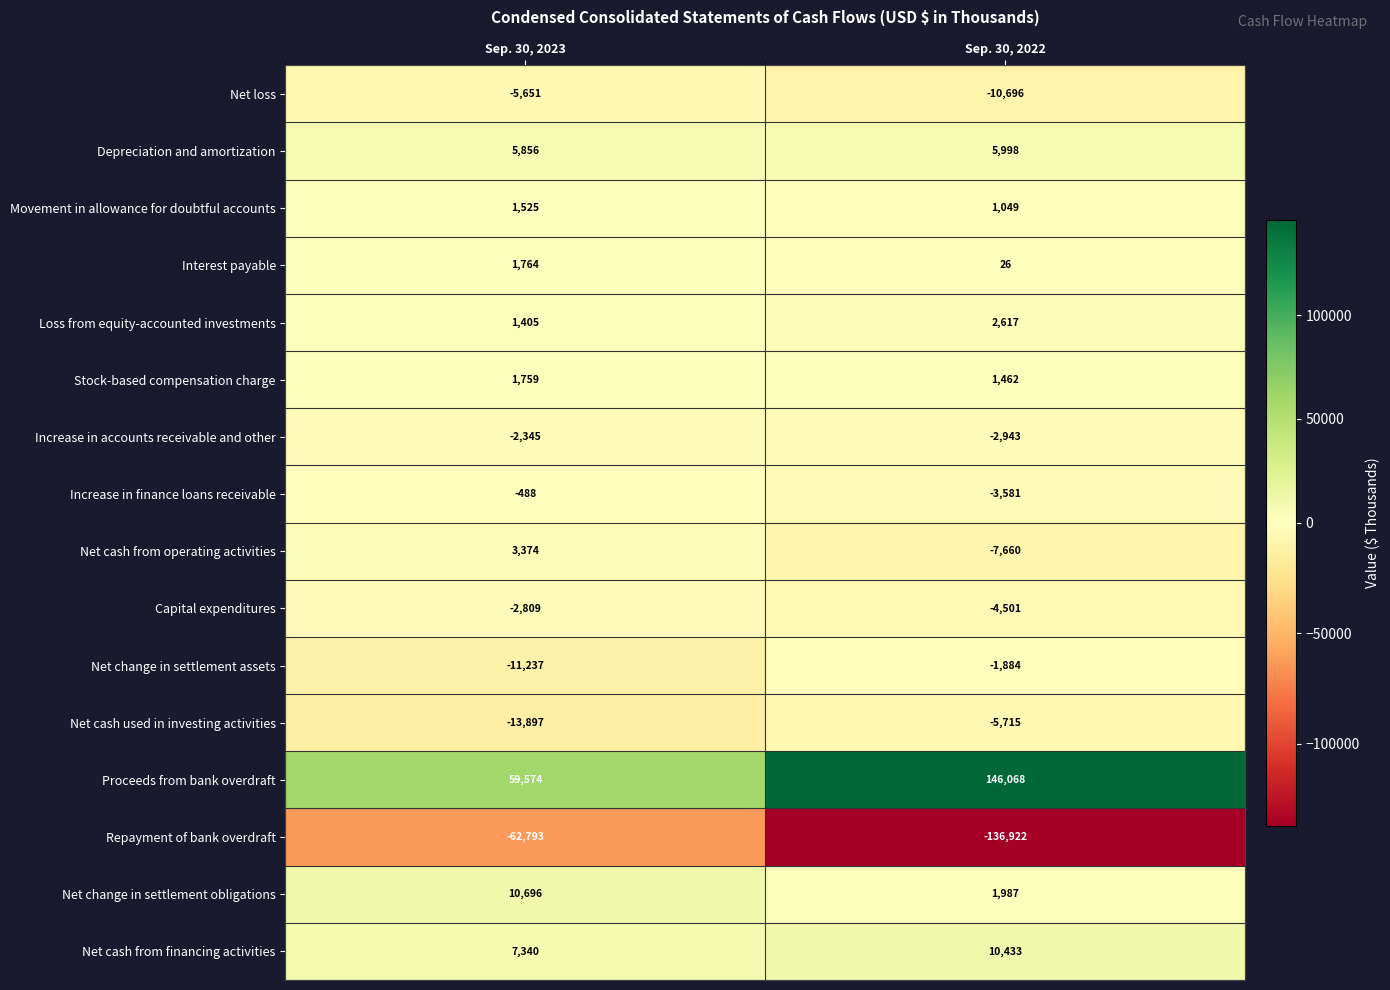

What is the total value across all series at Sep. 30, 2023?

-5927